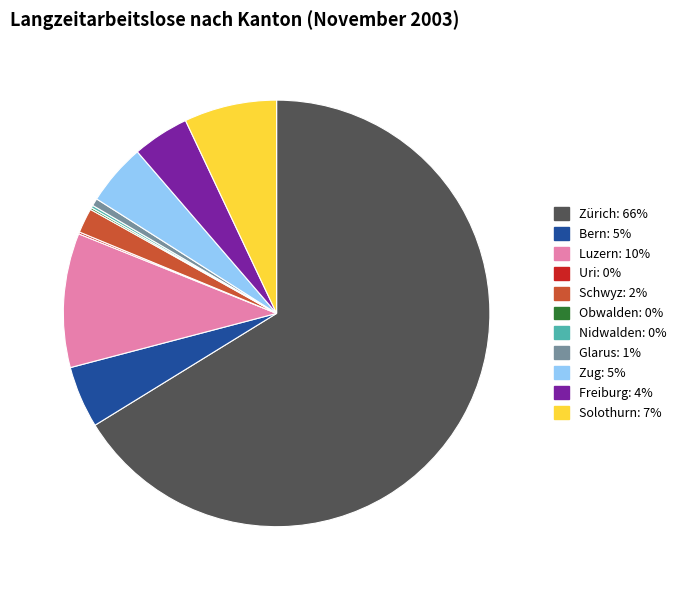

Is there any slice that represents more than half of the pie?

Yes